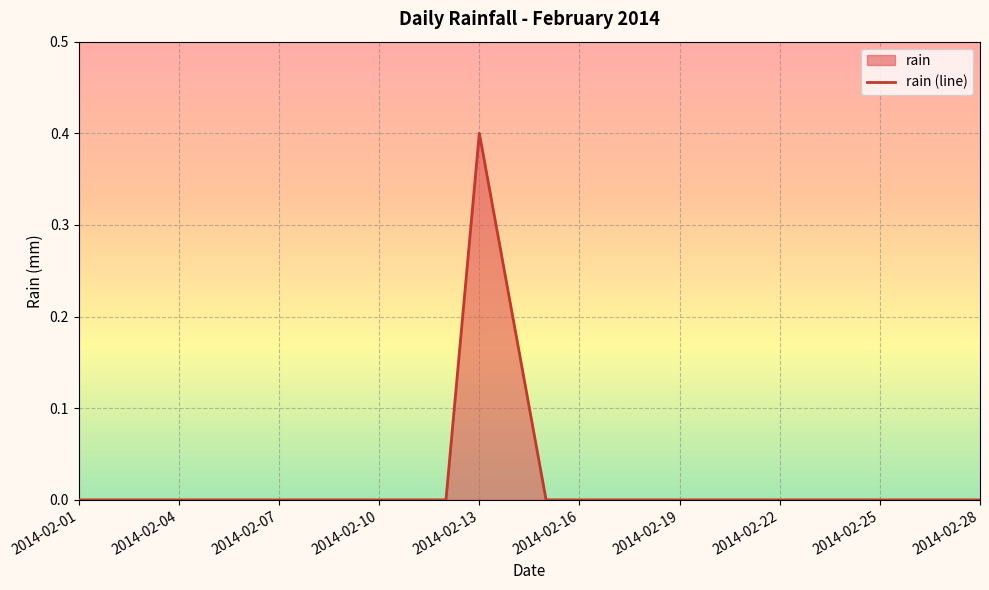

Is it true that the value at 2014-02-19 is 0.0?

True